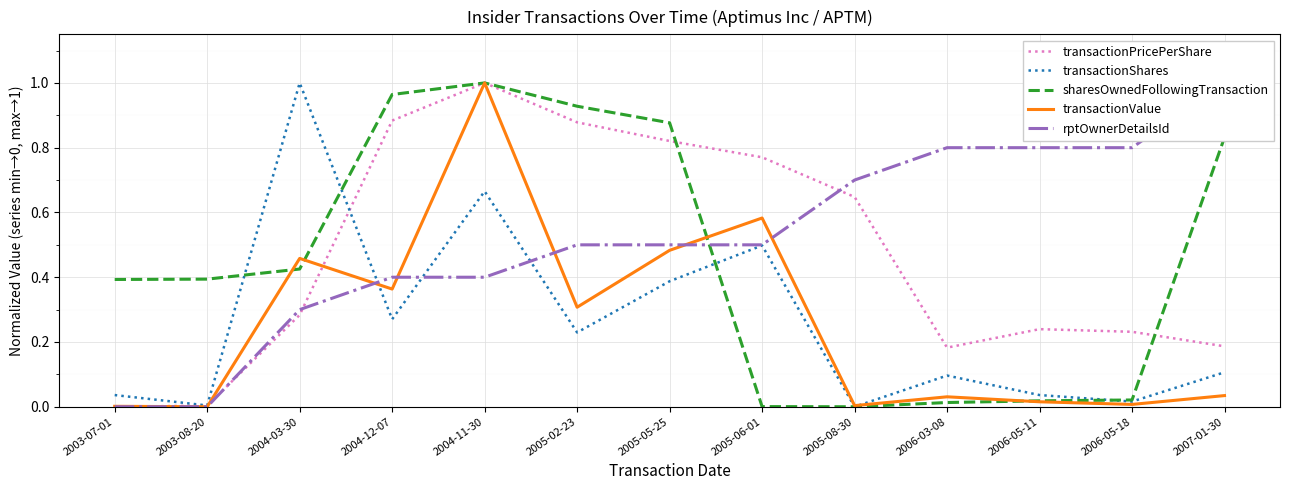

Is this an area chart (filled region under the line)?

No